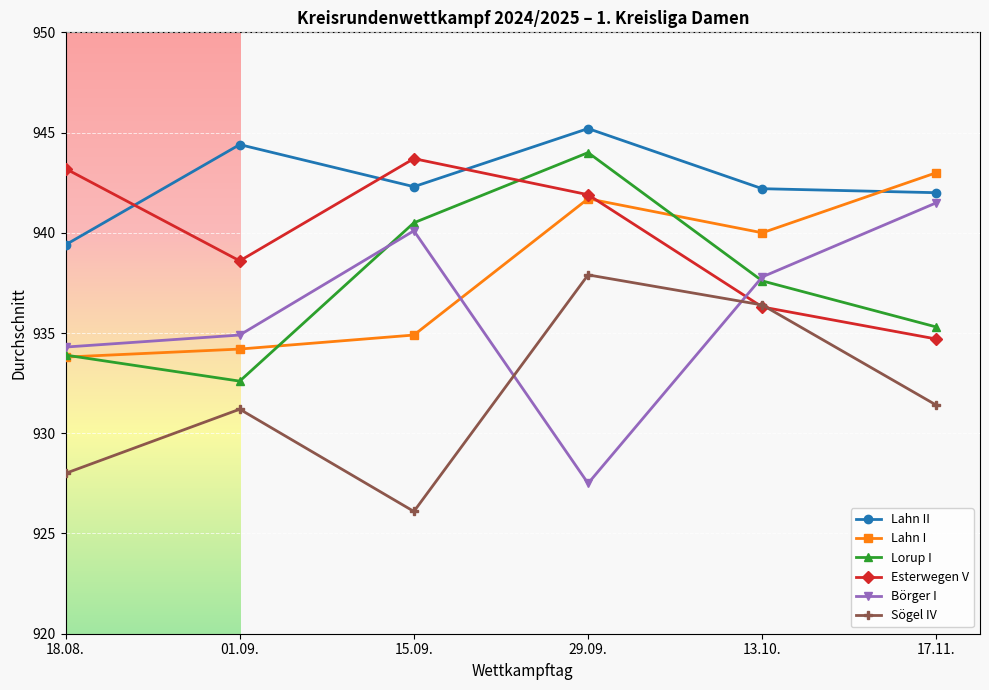

At which label is Lorup I closest to 938?

13.10.